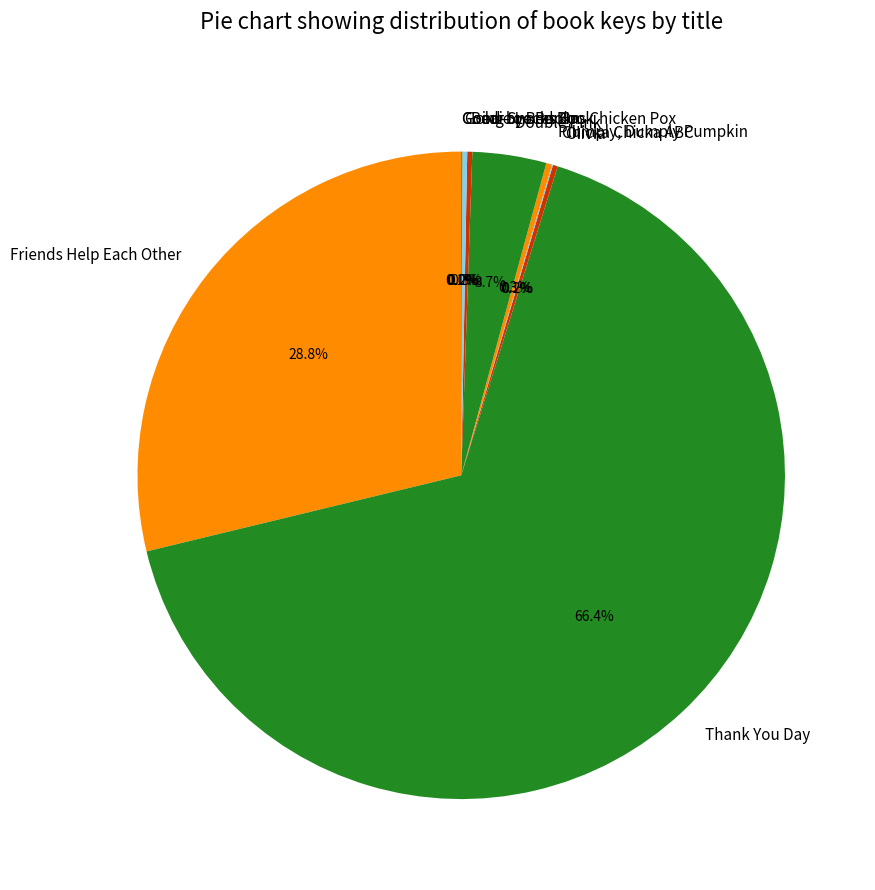

Which category has the biggest portion of the pie?

Thank You Day